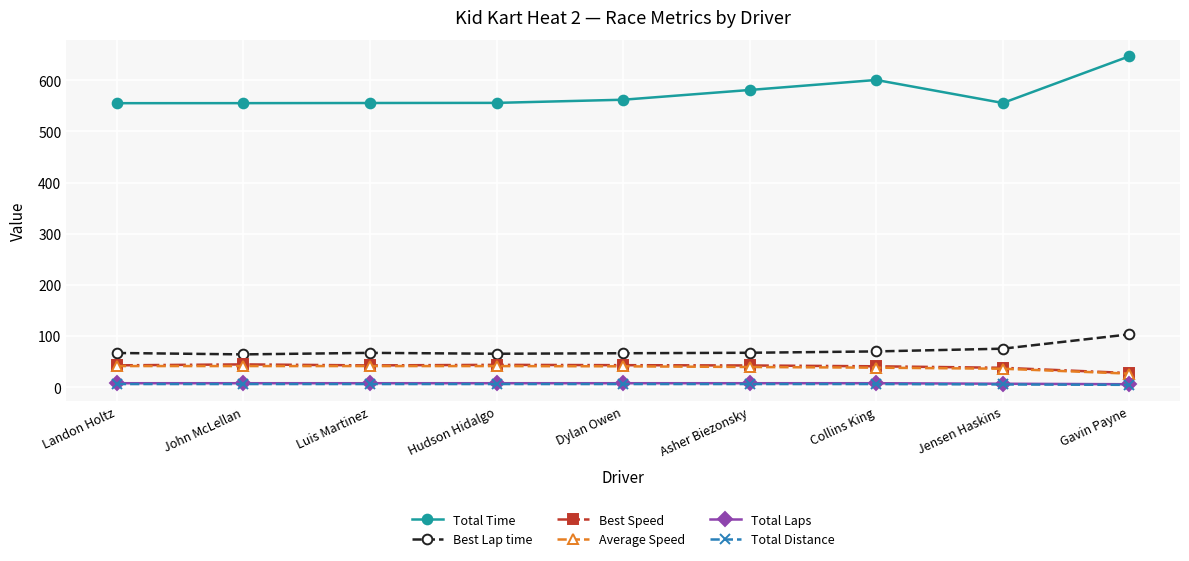

What is the average value of the Average Speed series?

38.7